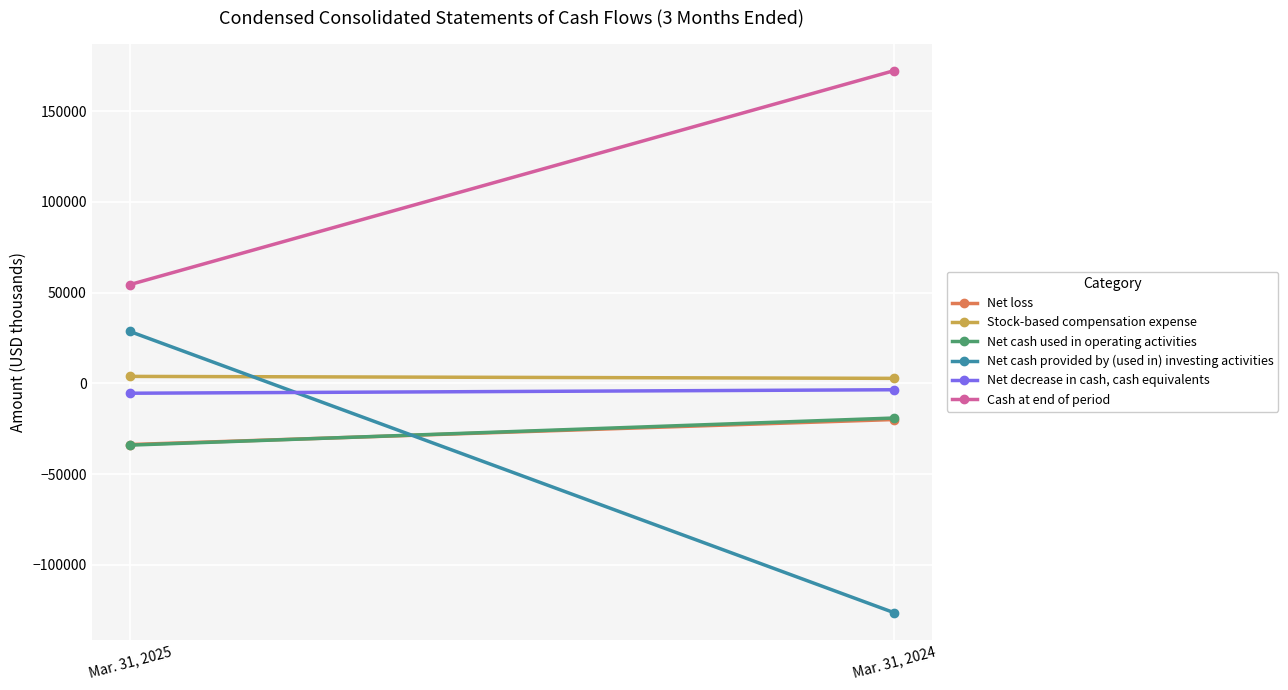

What is the difference between the Cash at end of period values at Mar. 31, 2025 and Mar. 31, 2024?

117790